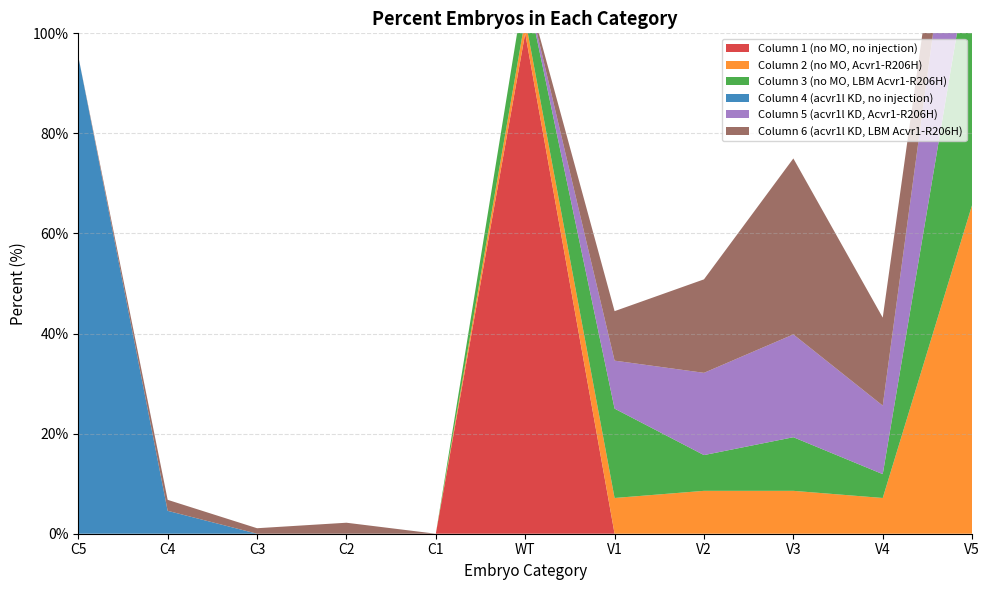

Reading left to right, transcribe all the data shown in this chart.

Column 1 (no MO, no injection): 0.0	0.0	0.0	0.0	0.0	100.0	0.0	0.0	0.0	0.0	0.0
Column 2 (no MO, Acvr1-R206H): 0.0	0.0	0.0	0.0	0.0	2.9	7.1	8.6	8.6	7.1	65.7
Column 3 (no MO, LBM Acvr1-R206H): 0.0	0.0	0.0	0.0	0.0	7.1	17.9	7.1	10.7	4.8	52.4
Column 4 (acvr1l KD, no injection): 95.4	4.6	0.0	0.0	0.0	0.0	0.0	0.0	0.0	0.0	0.0
Column 5 (acvr1l KD, Acvr1-R206H): 0.0	0.0	0.0	0.0	0.0	0.0	9.6	16.4	20.5	13.7	39.7
Column 6 (acvr1l KD, LBM Acvr1-R206H): 0.0	2.2	1.1	2.2	0.0	0.0	9.9	18.7	35.2	17.6	13.2